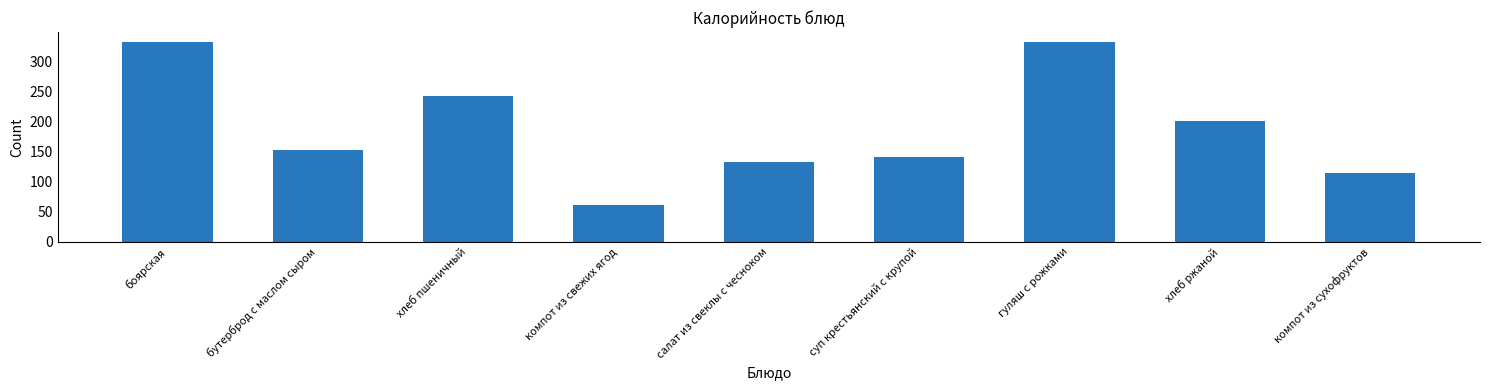

The value at компот из сухофруктов is 178.6. True or false?

False